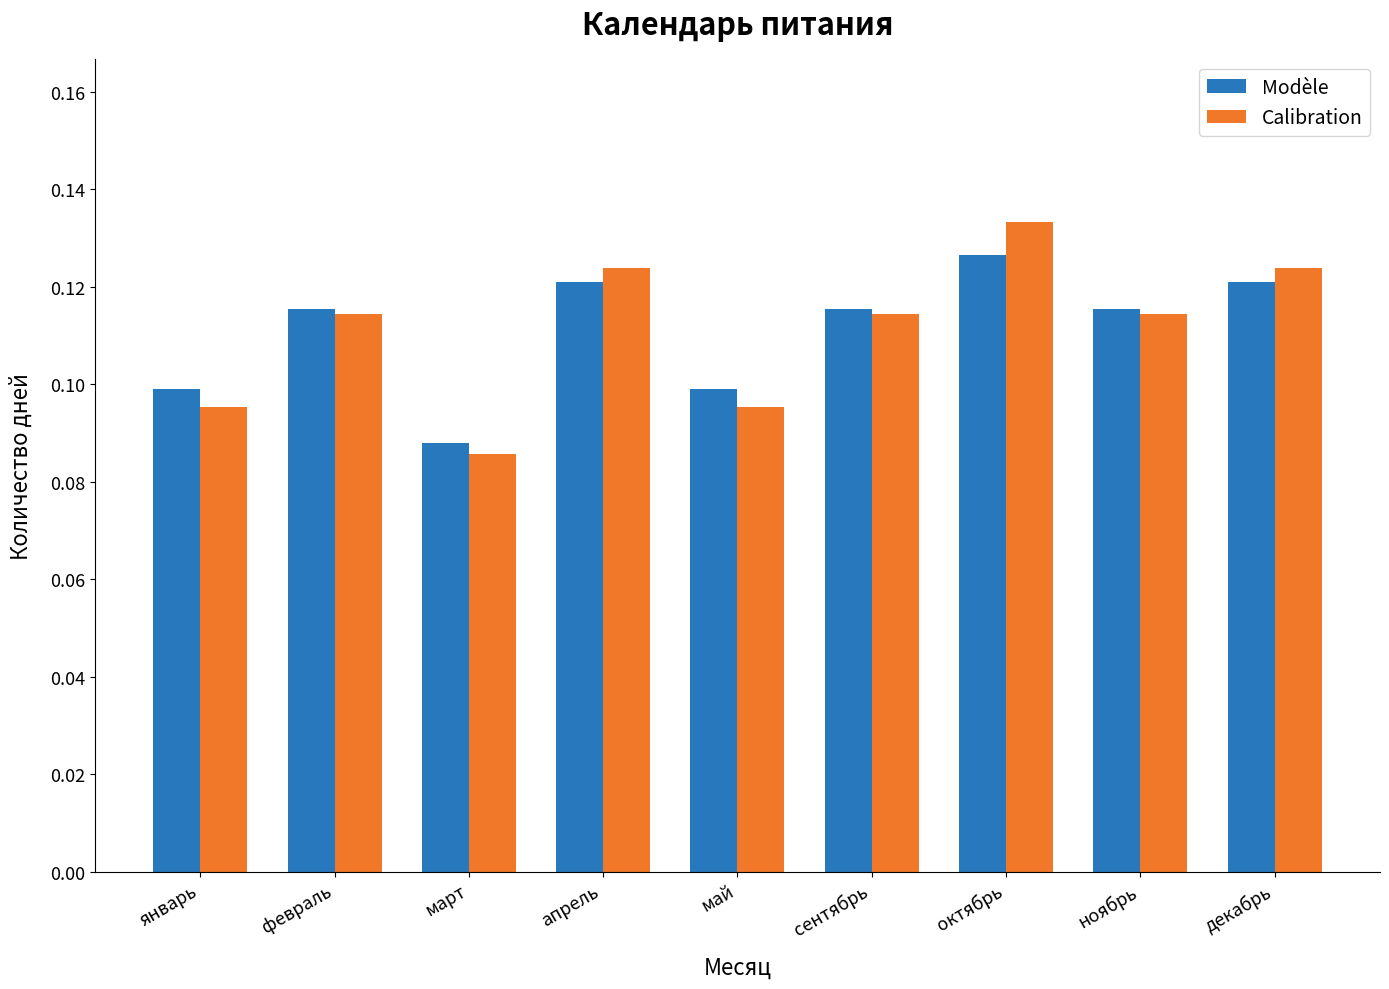

Is it true that Modèle equals 0.1 at январь?

True